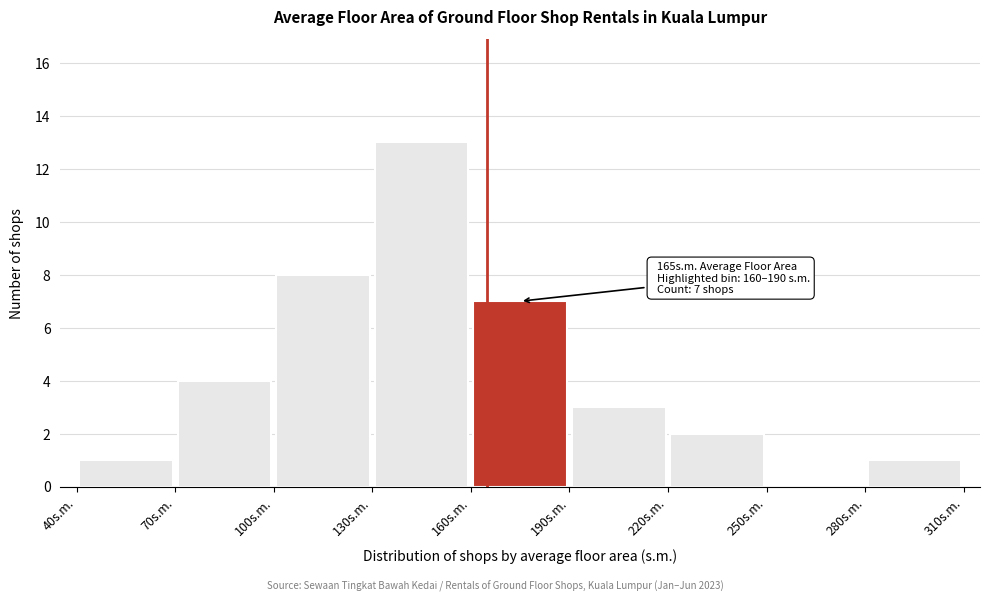

Which range on the x-axis has the tallest bar?

130 to 160